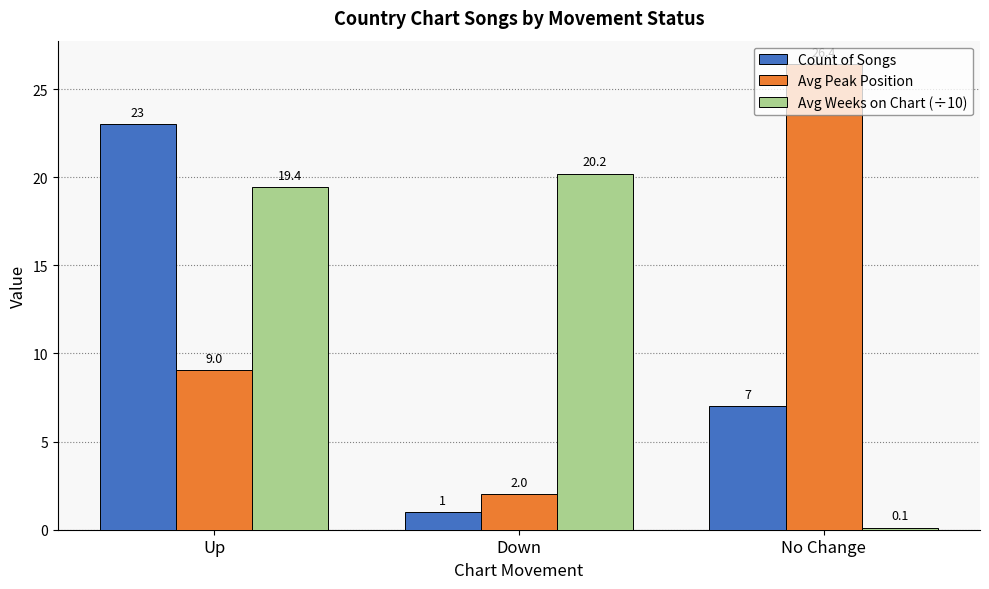

Reading right to left, what are all the values shown in this chart?

Count of Songs: 7.0	1.0	23.0
Avg Peak Position: 26.4	2.0	9.0
Avg Weeks on Chart (÷10): 0.1	20.2	19.4